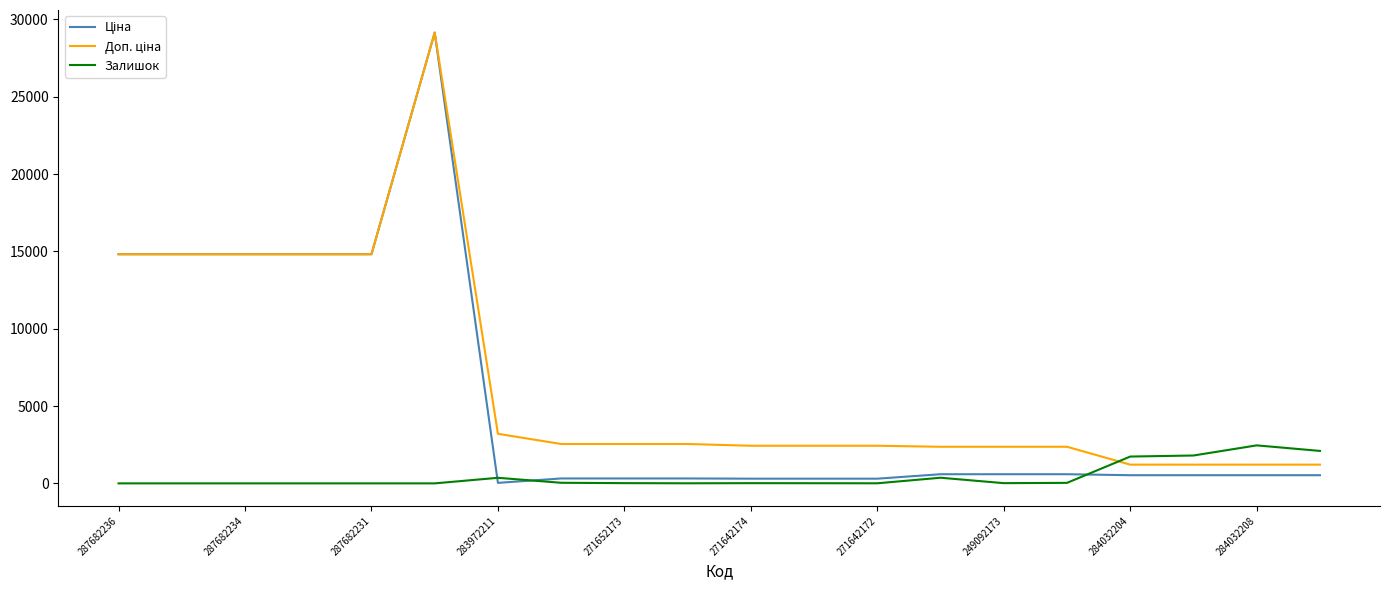

How many lines are shown in the chart?

3